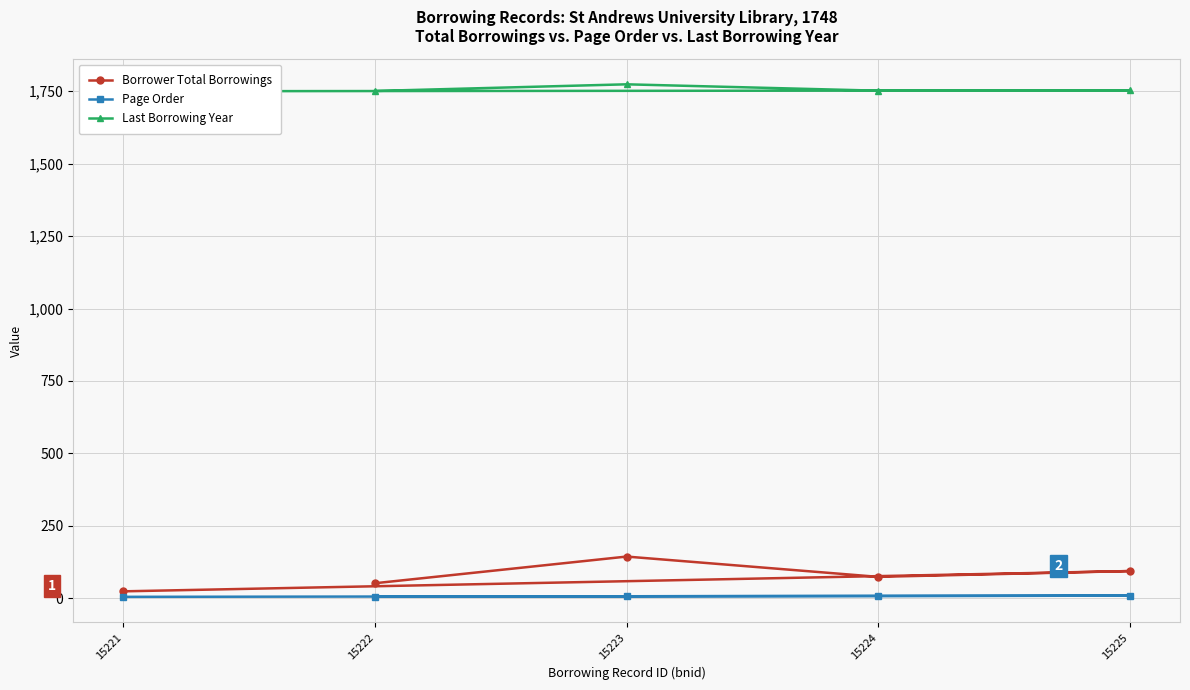

What are all the series names shown in the legend?

Borrower Total Borrowings, Page Order, Last Borrowing Year